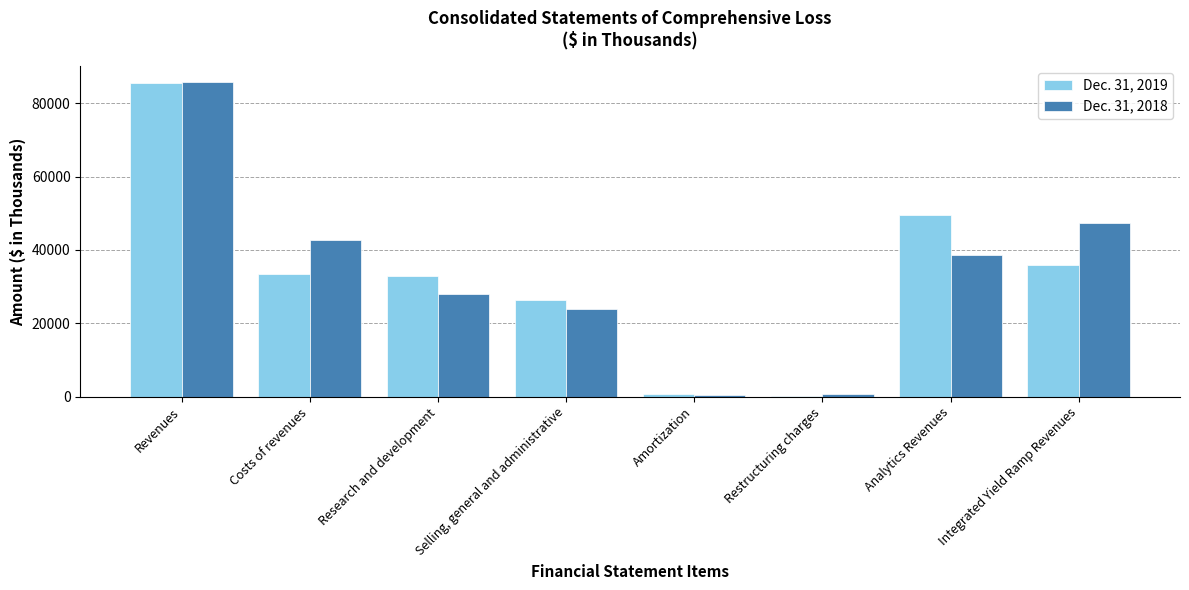

At which label is Dec. 31, 2018 closest to 43114?

Costs of revenues